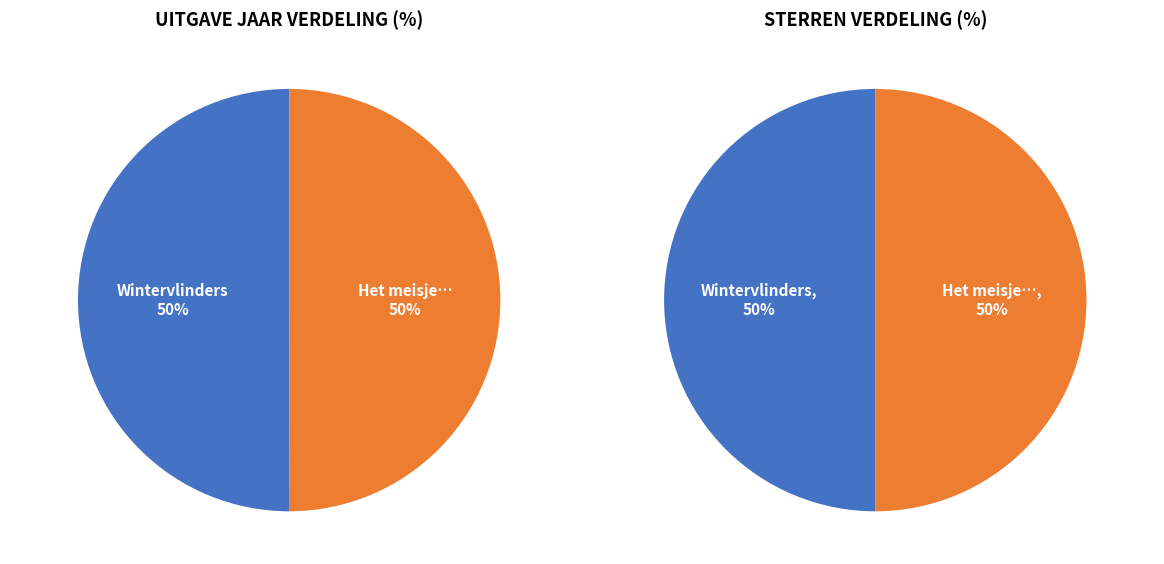

The Het meisje met de zwavelstokjes slice represents 65% of the pie. True or false?

False